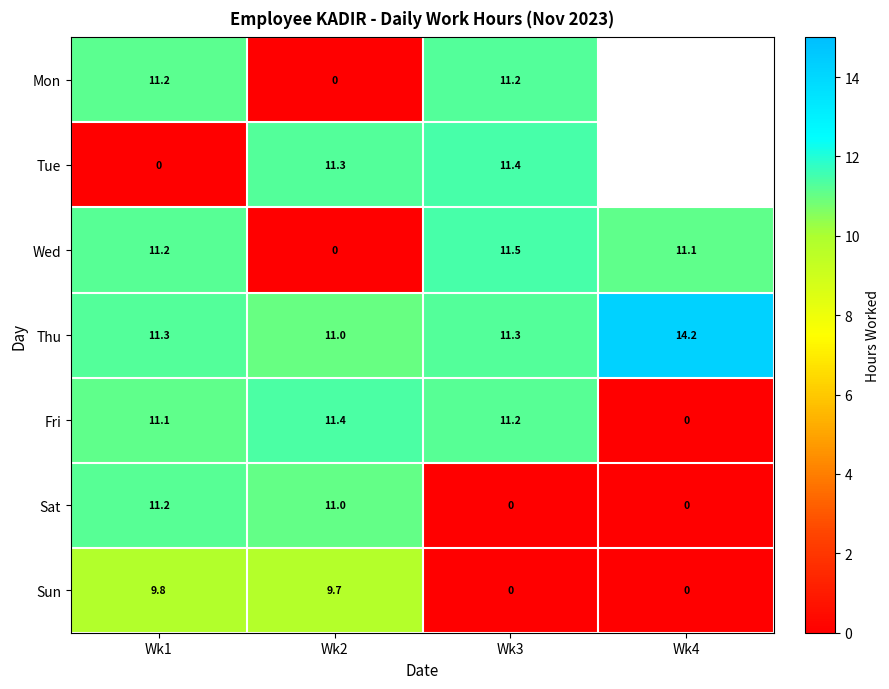

Is the value of Sat at Wk4 greater than the value of Sun at Wk1?

No